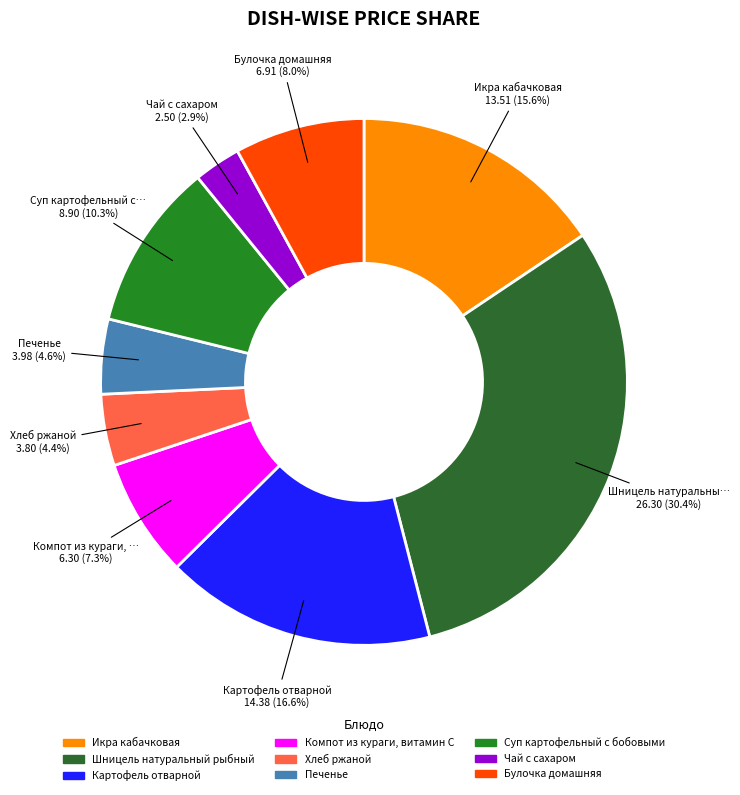

What percentage is the Булочка домашняя slice, to the nearest percent?

8%